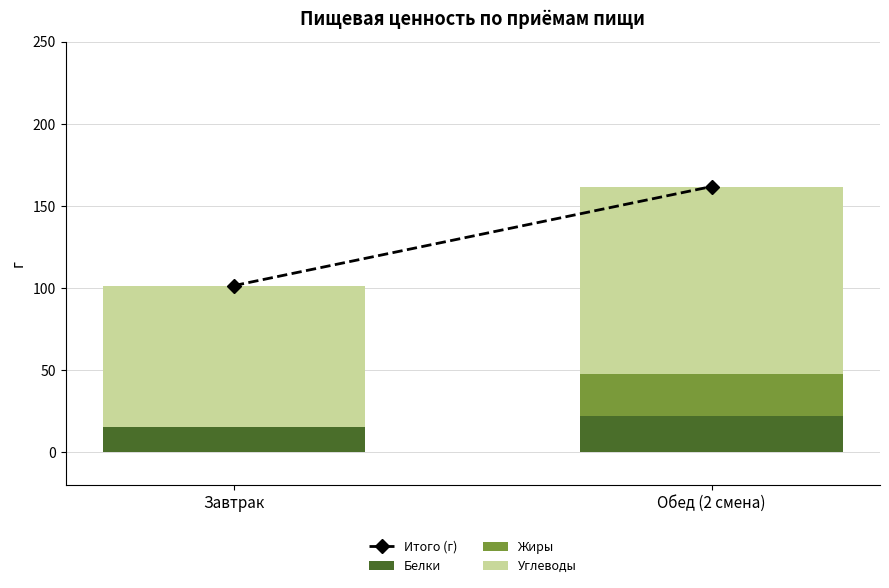

Reading left to right, list the values for the Белки series.

Завтрак=15.4	Обед (2 смена)=22.1